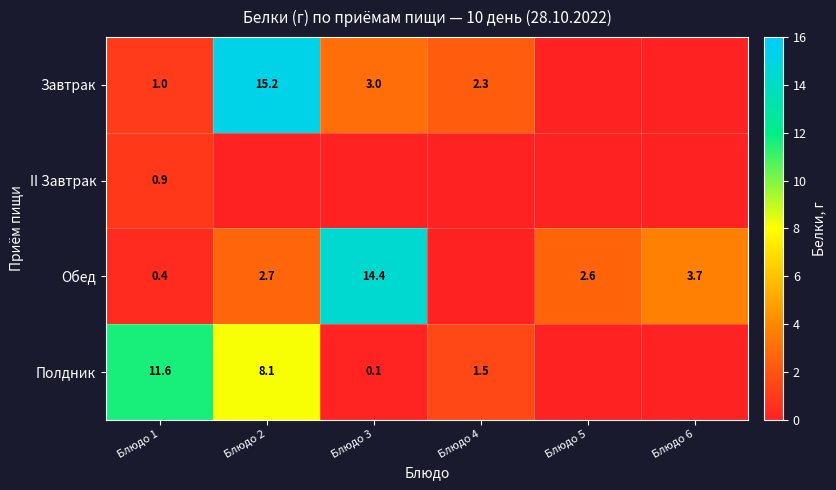

Is it true that Завтрак equals 8.2 at Блюдо 2?

False